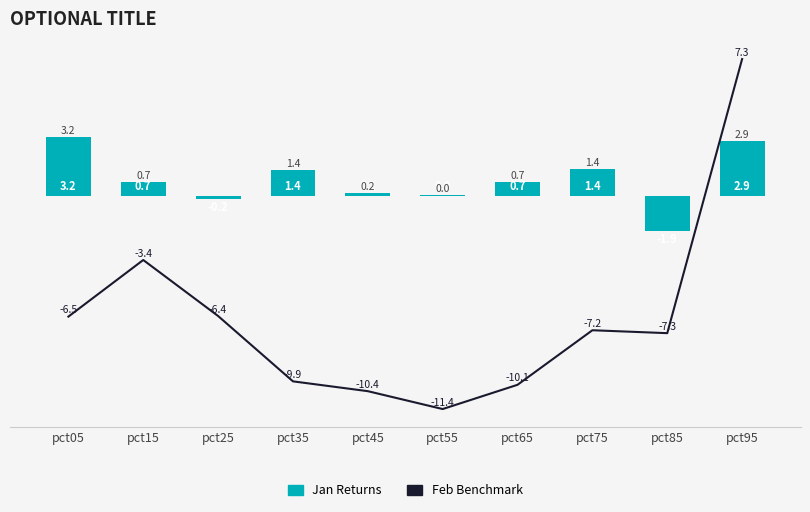

How many negative values does the Jan Returns series have?

2